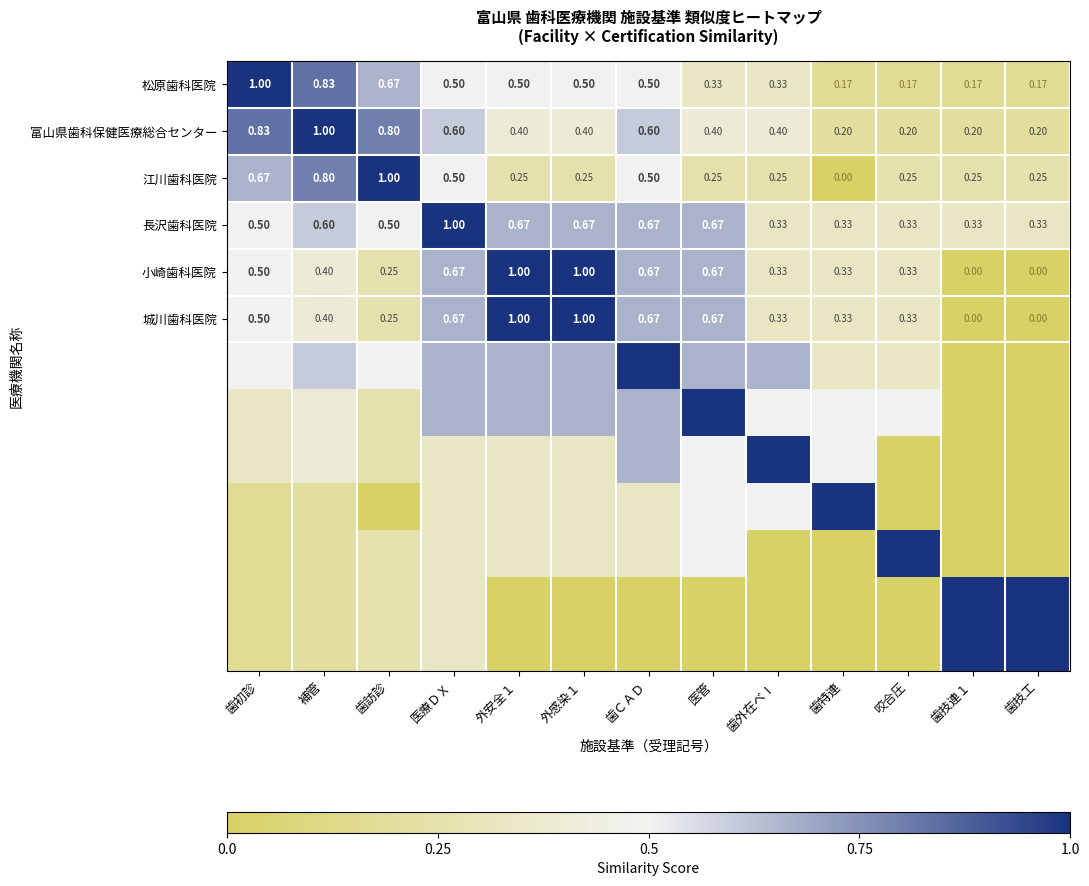

What is the difference between the highest and lowest values at 歯訪診?

1.0